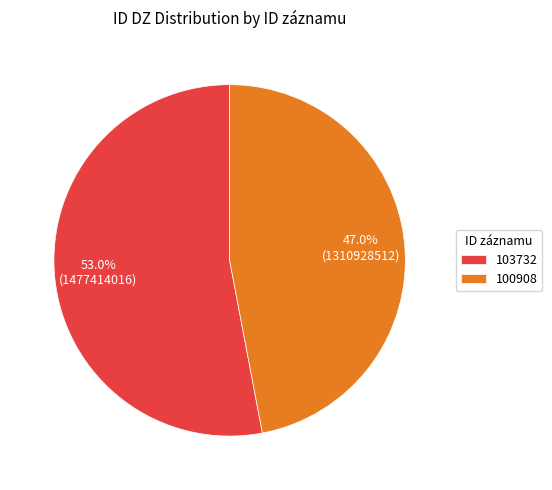

To the nearest percent, what is the combined percentage of 103732 and 100908?

100%